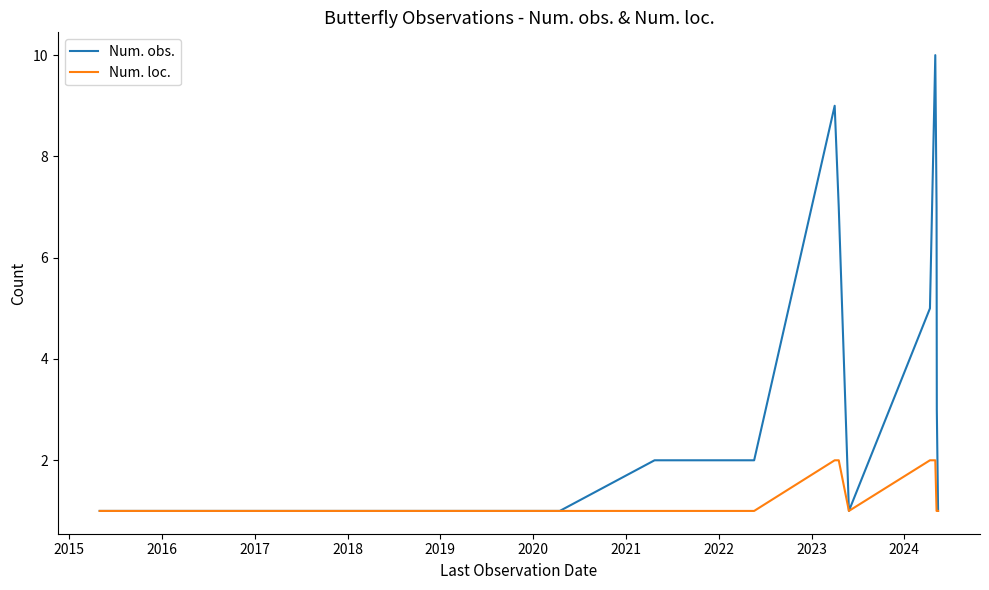

What is the greatest value displayed?

10